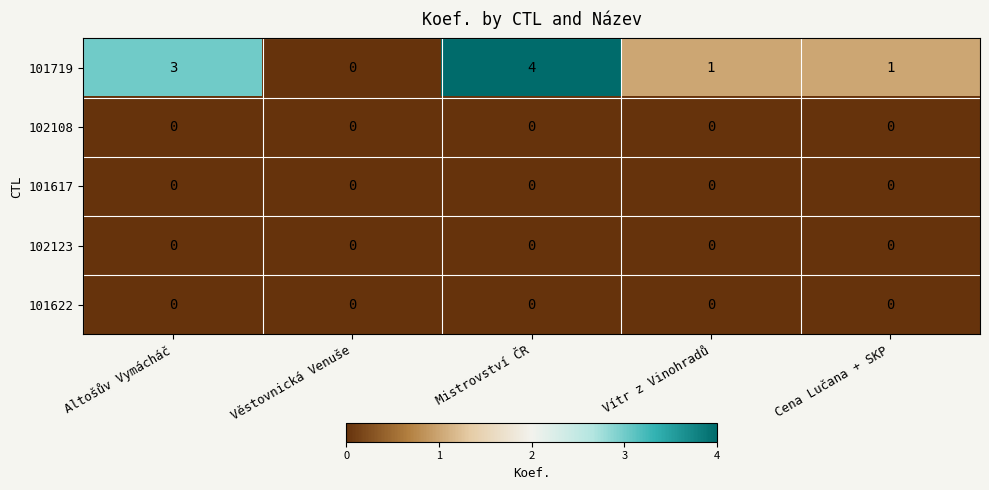

The value of 101617 at Vítr z Vinohradů is 0. True or false?

True